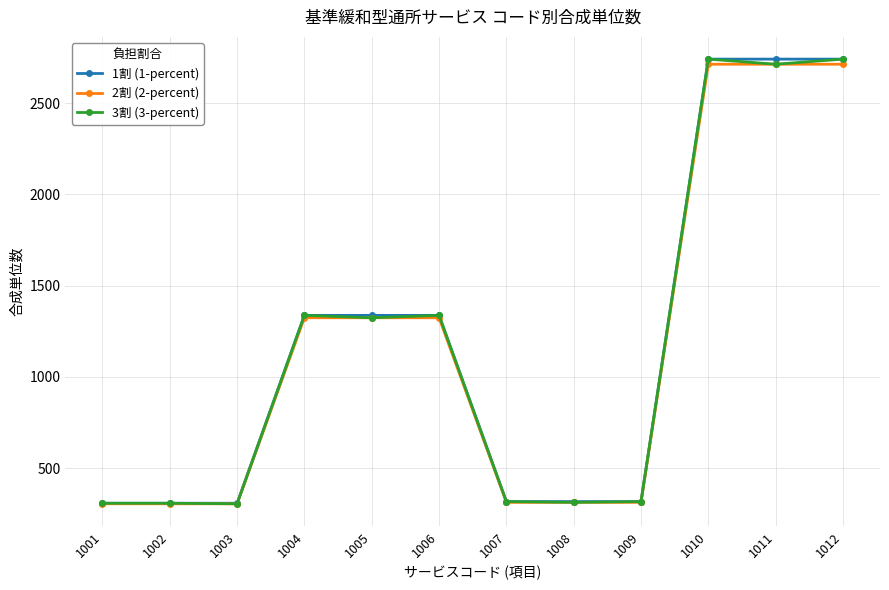

Does the chart display data point markers on the line(s)?

Yes